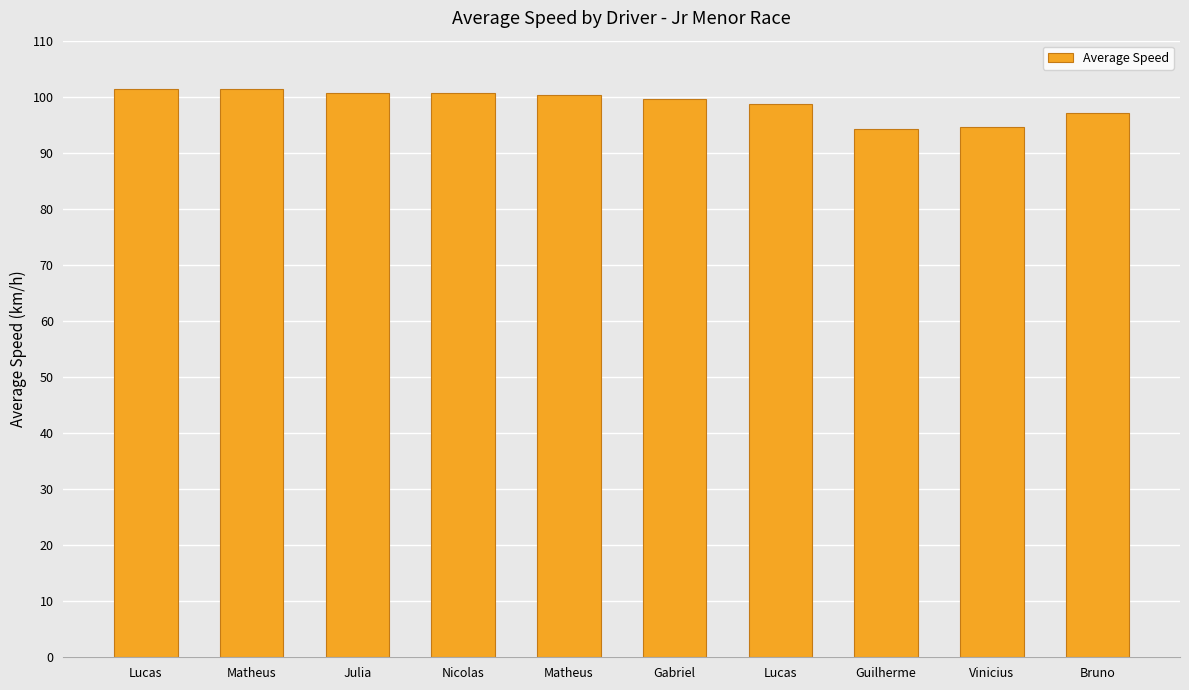

How many distinct data groups are displayed?

1